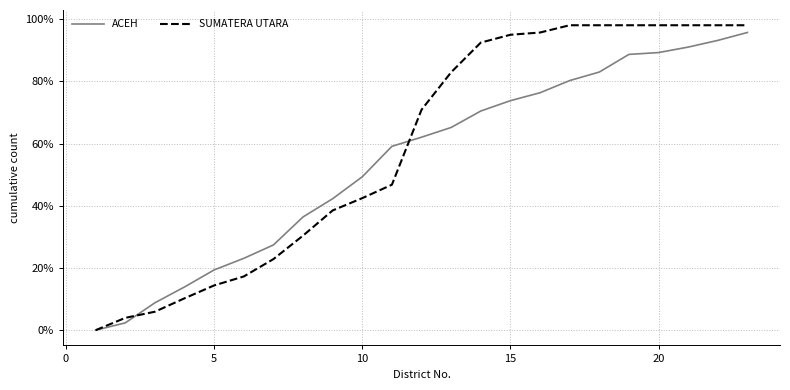

How many values in the SUMATERA UTARA series are below 70?

11